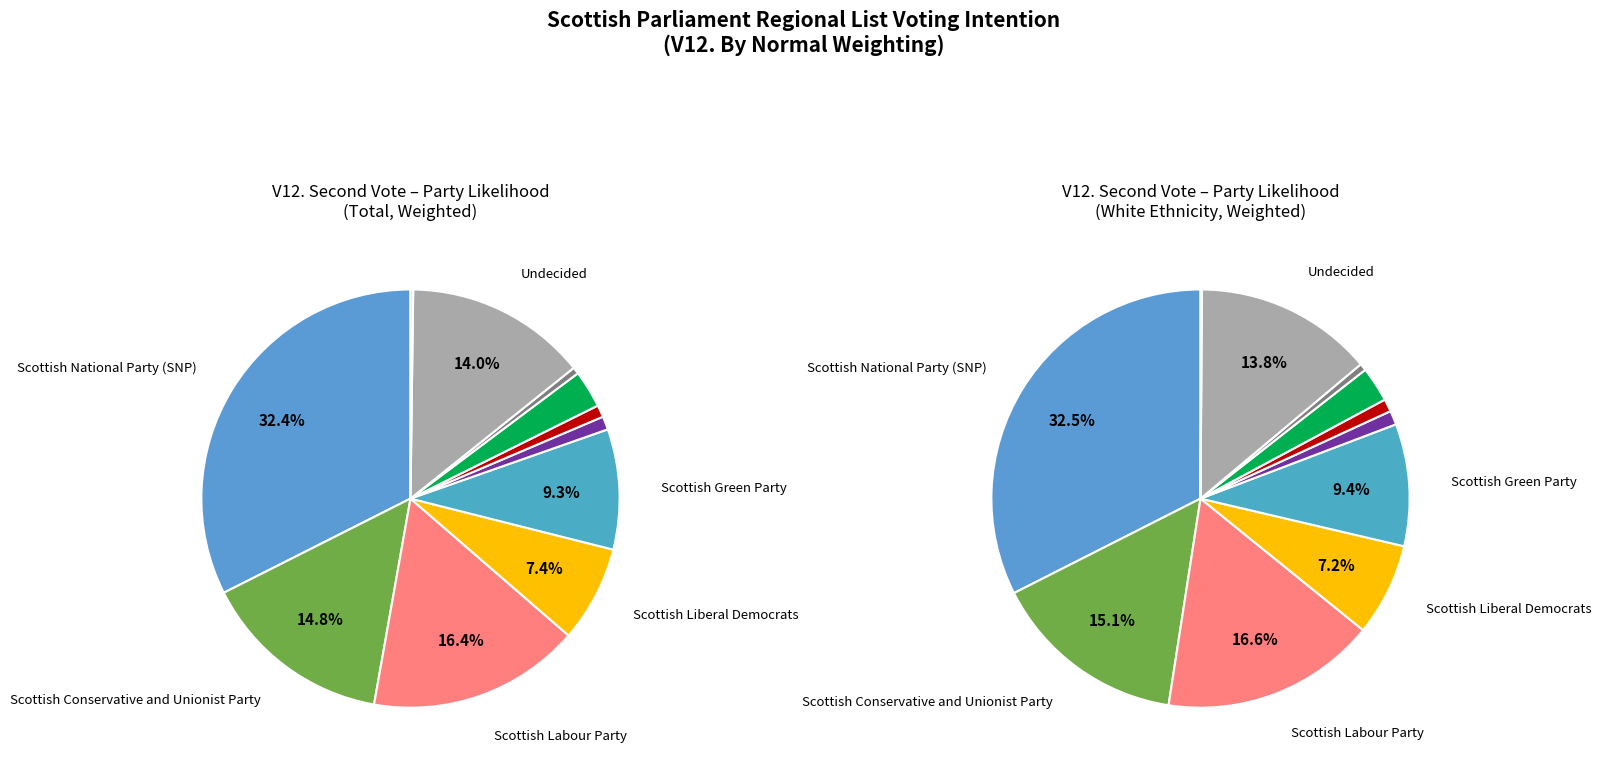

Is there any slice that represents more than half of the pie?

No